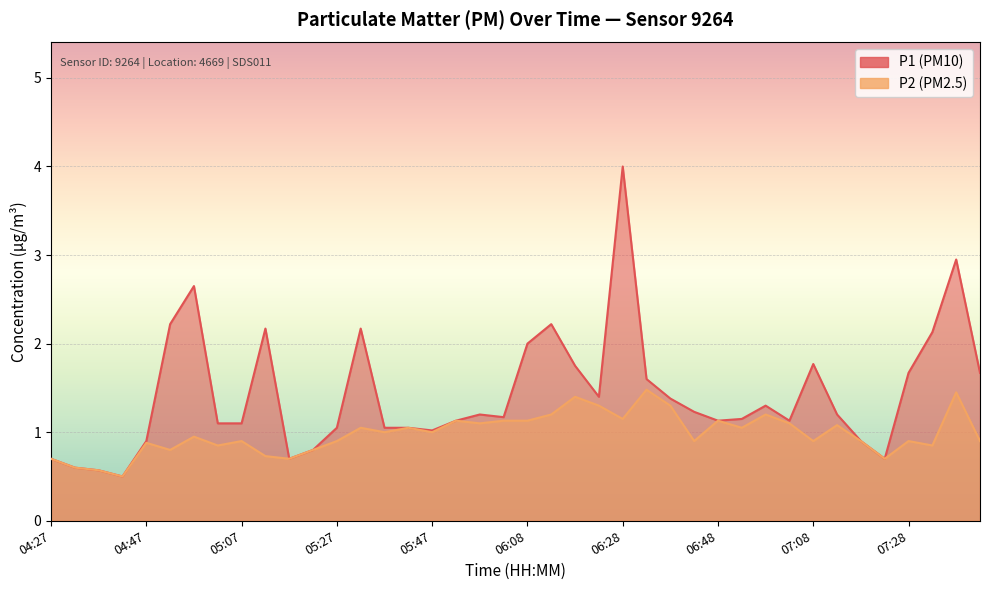

What is the sum of the P2 values at 05:07 and 04:52?

1.7